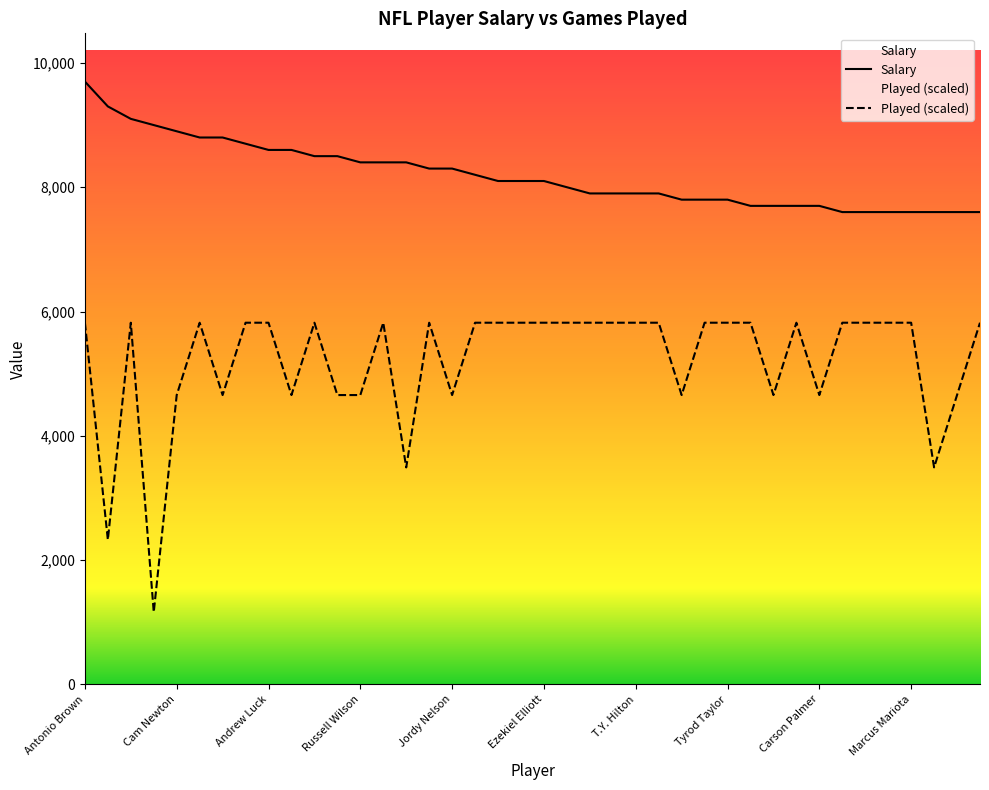

True or false: Played and Salary intersect in this chart.

False